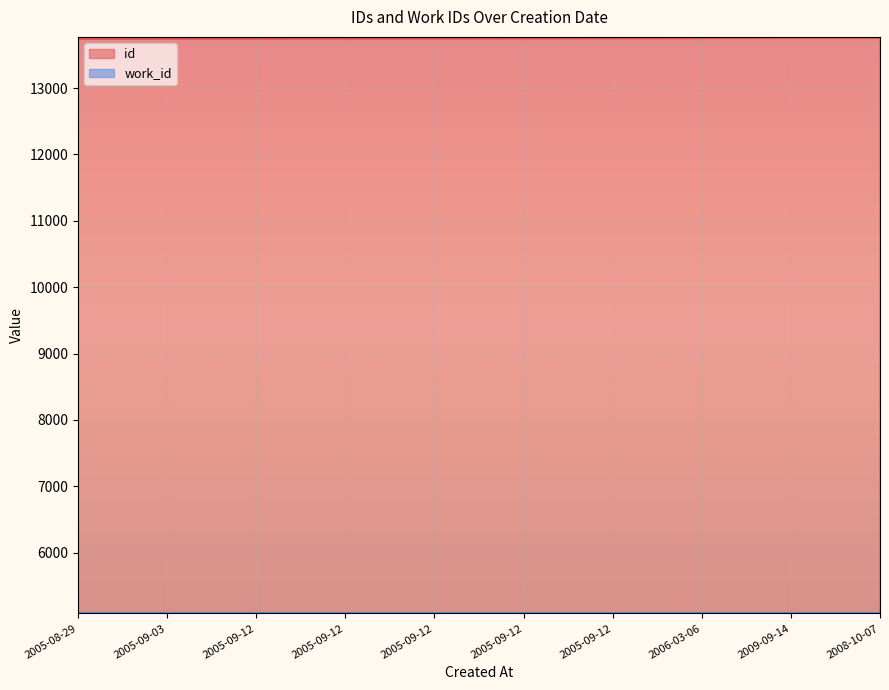

What is the approximate value at 2005-08-29?

13743